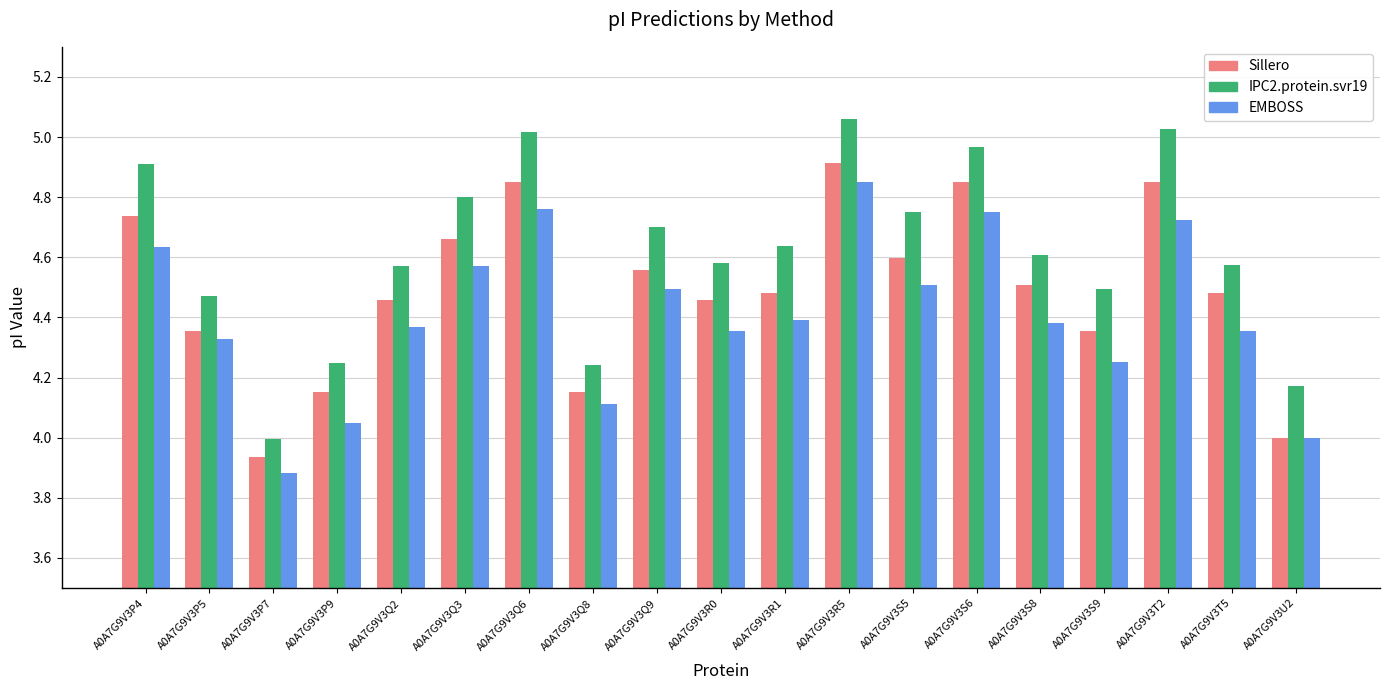

What position from the left is A0A7G9V3Q6?

7